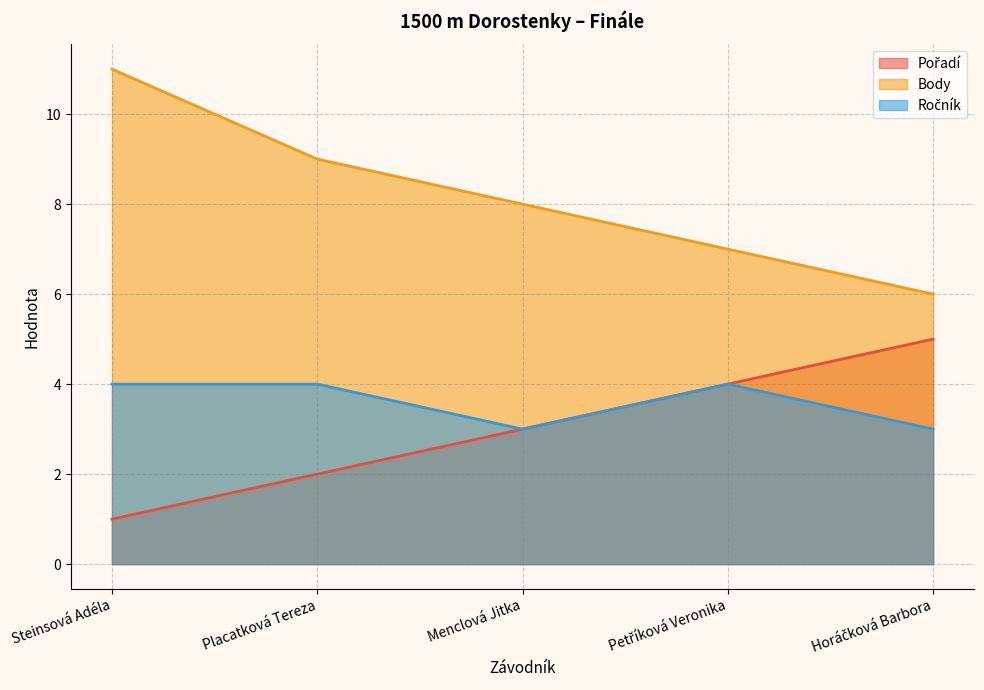

Which series changed the most between Placatková Tereza and Menclová Jitka?

Pořadí